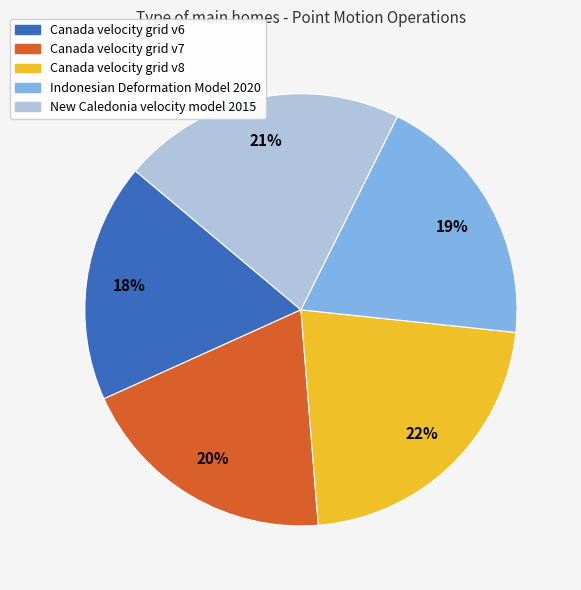

To the nearest percent, what portion does Canada velocity grid v8 represent?

22%